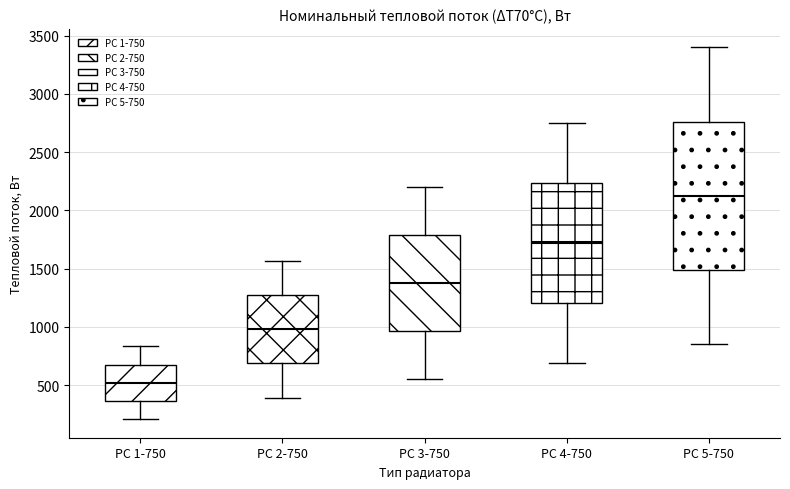

Reading left to right, read every box against the y-axis: the position of its median line, the range the box covers, and the ends of its whiskers. The values are not printed on the chart, so give them approximately, as read against the axis.

РС 1-750: median 500, box 350 to 700, whiskers 200 to 850
РС 2-750: median 1000, box 700 to 1250, whiskers 400 to 1550
РС 3-750: median 1350, box 950 to 1800, whiskers 550 to 2200
РС 4-750: median 1700, box 1200 to 2250, whiskers 700 to 2750
РС 5-750: median 2100, box 1500 to 2750, whiskers 850 to 3400